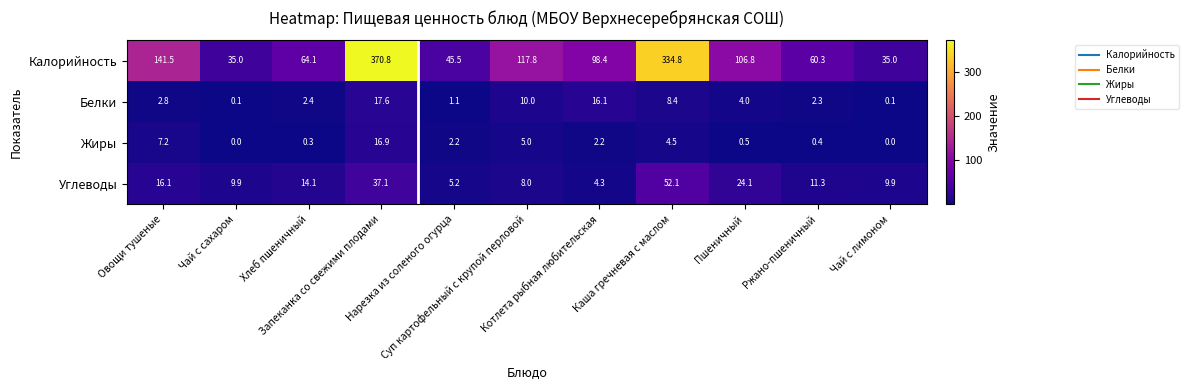

Rank the series by their maximum value, from highest to lowest.

Калорийность, Углеводы, Белки, Жиры